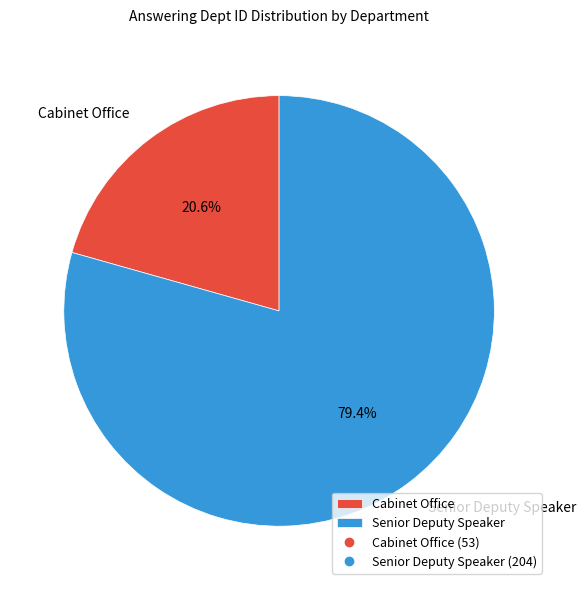

What percentage is the Cabinet Office slice, to the nearest percent?

21%